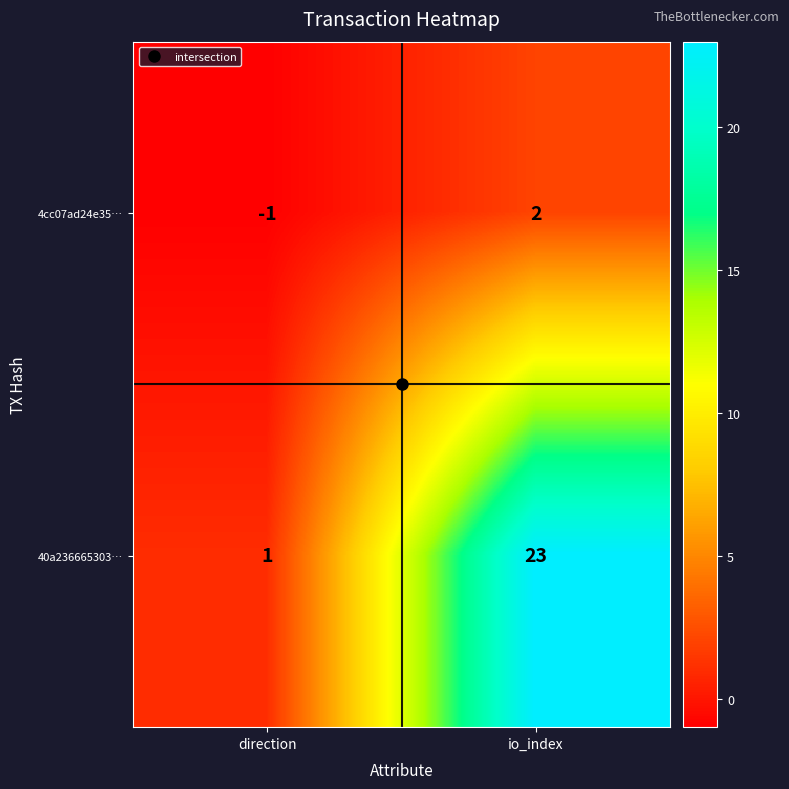

The value of 4cc07ad24e35… at direction is -1. True or false?

True